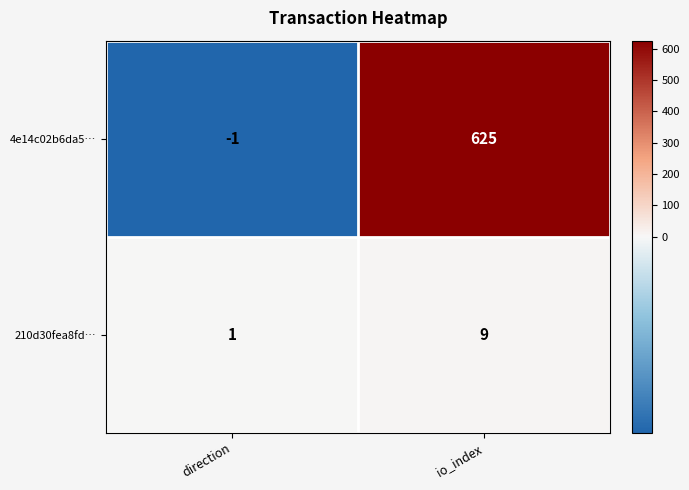

Read the 4e14c02b6da5… value at io_index, to the nearest 100.

600